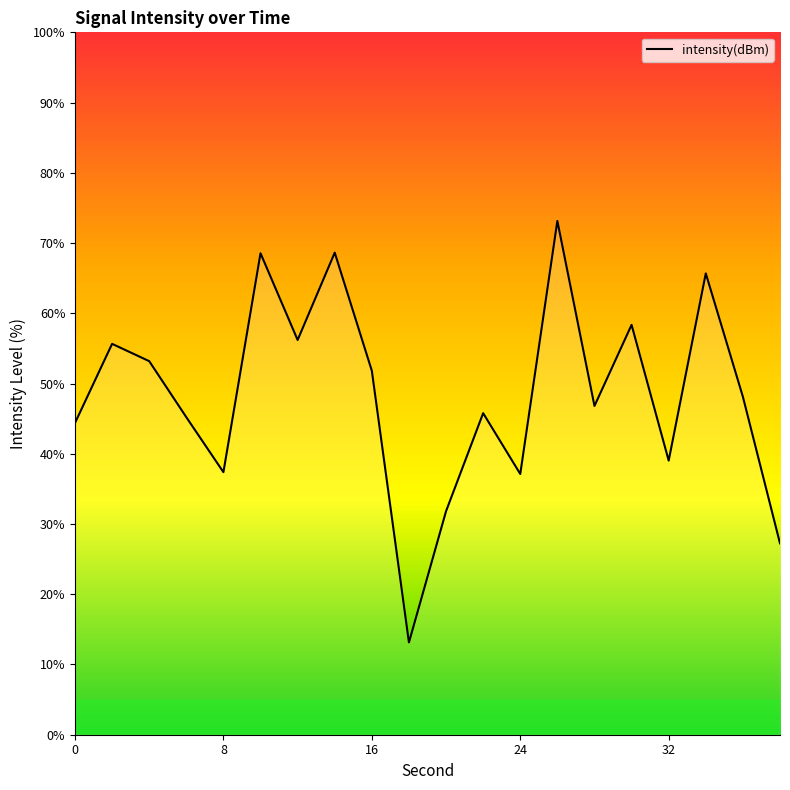

Does the chart have visible grid lines?

No